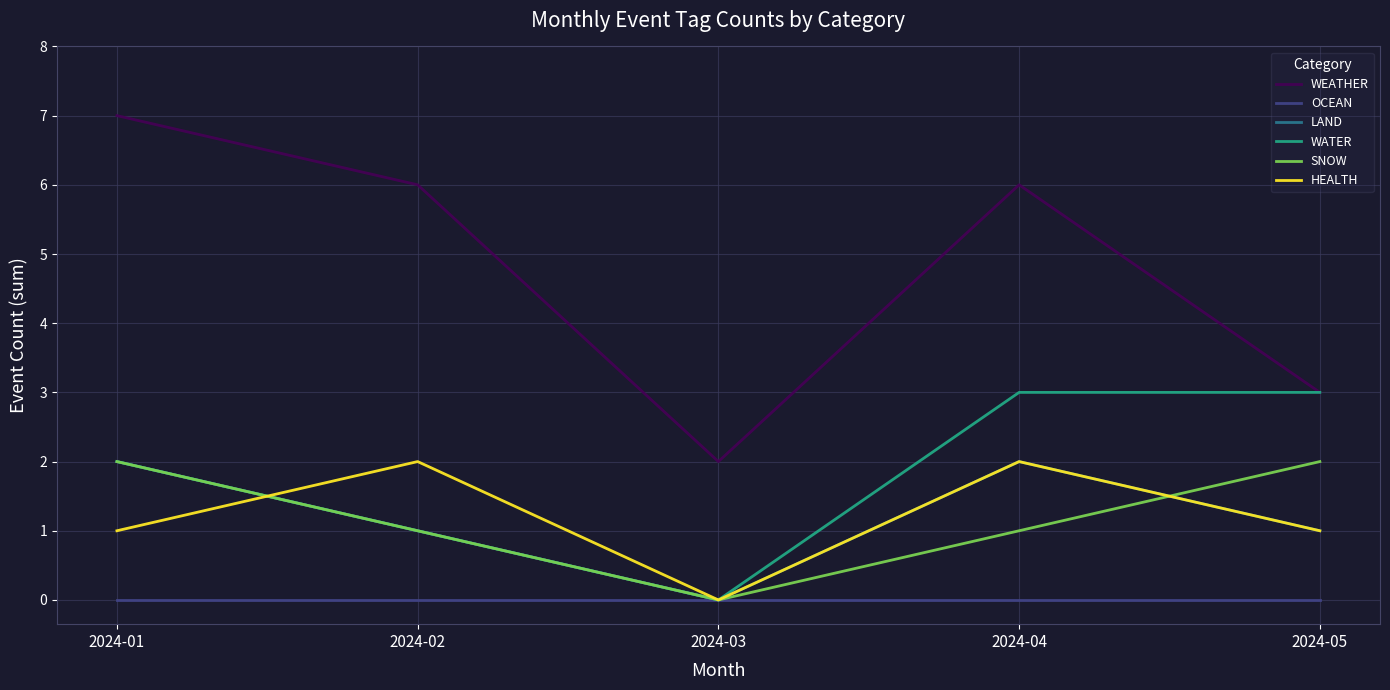

Reading left to right, what are all the values shown in this chart?

WEATHER: 7	6	2	6	3
OCEAN: 0	0	0	0	0
LAND: 2	1	0	2	1
WATER: 2	1	0	3	3
SNOW: 2	1	0	1	2
HEALTH: 1	2	0	2	1